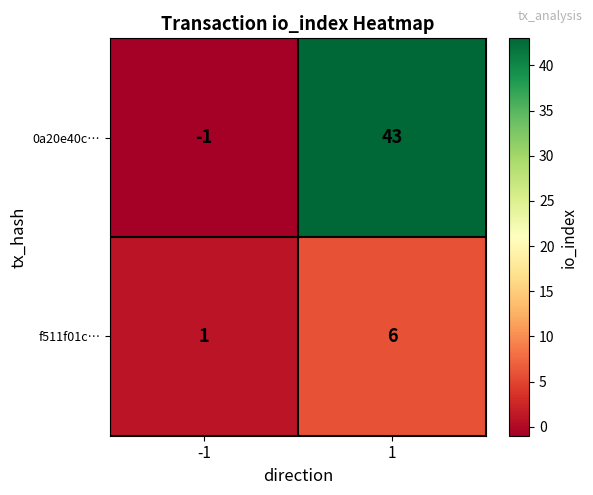

Which label corresponds to the smallest value in the chart?

-1